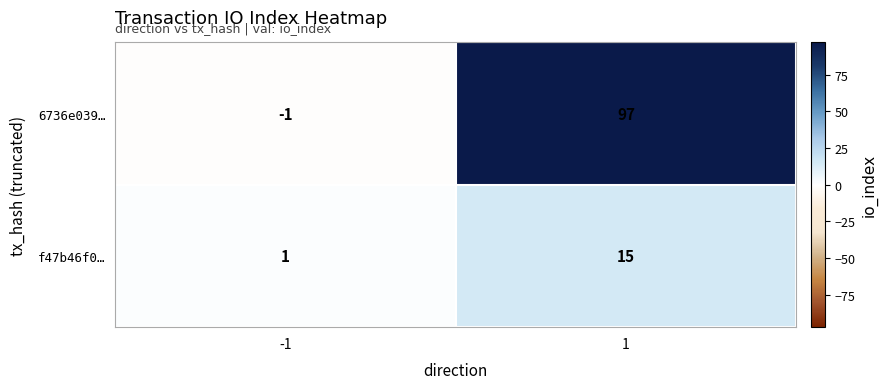

Which series has the largest range (max minus min)?

6736e039…